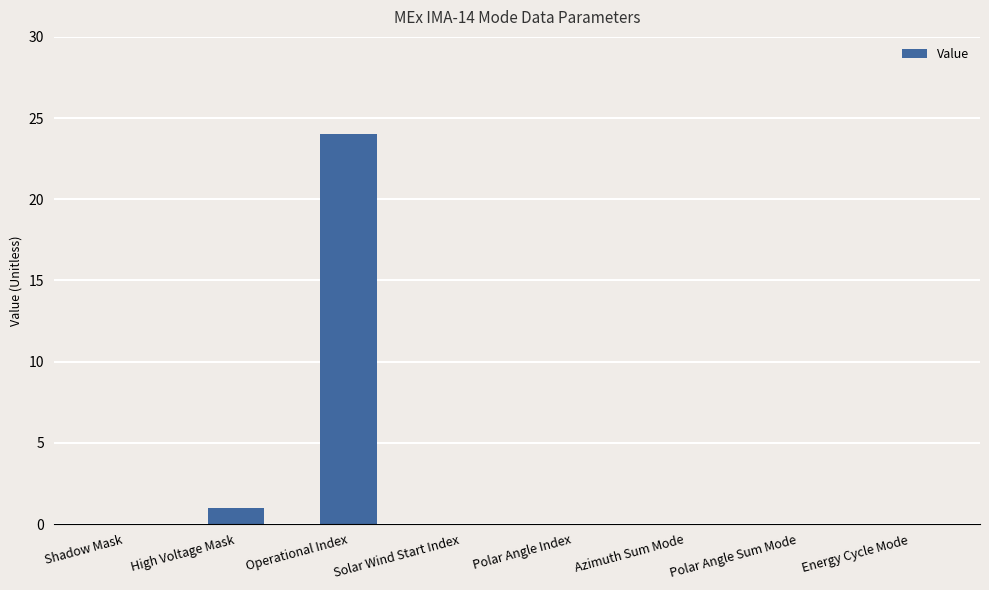

Is it true that the value at Solar Wind Start Index is 0?

True